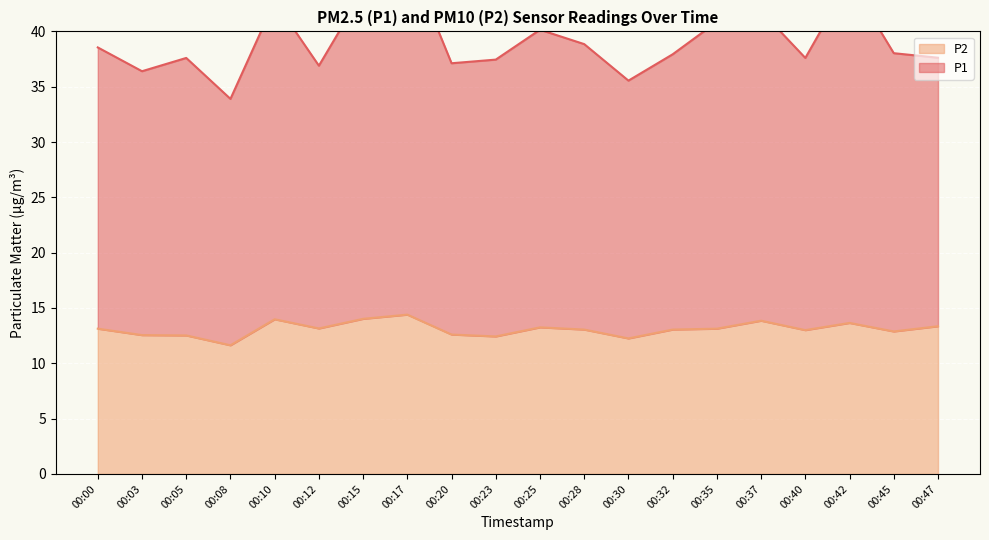

The P1 series shows 56.2 at 00:23. True or false?

False